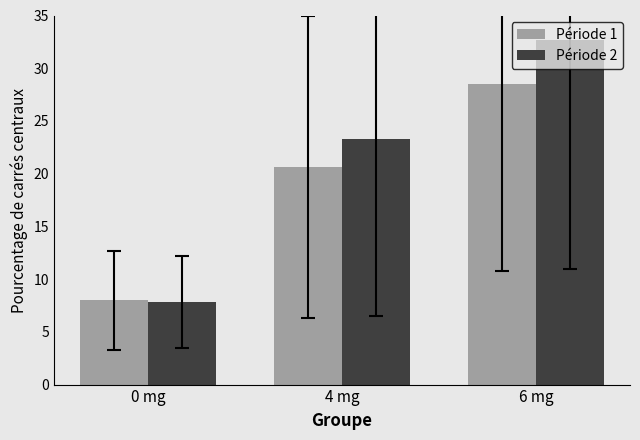

How many data points does each series have?

3